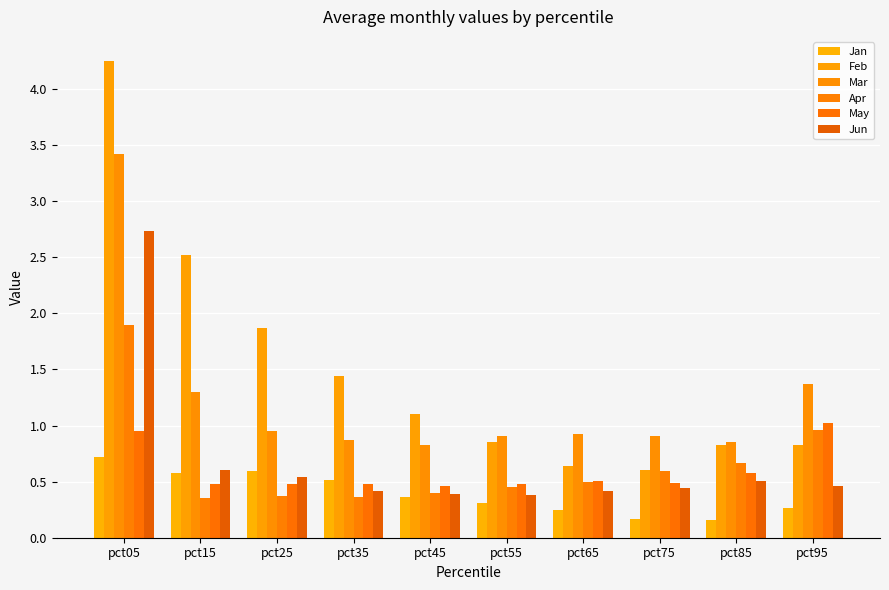

Between pct25 and pct55, which series saw the biggest shift?

Feb